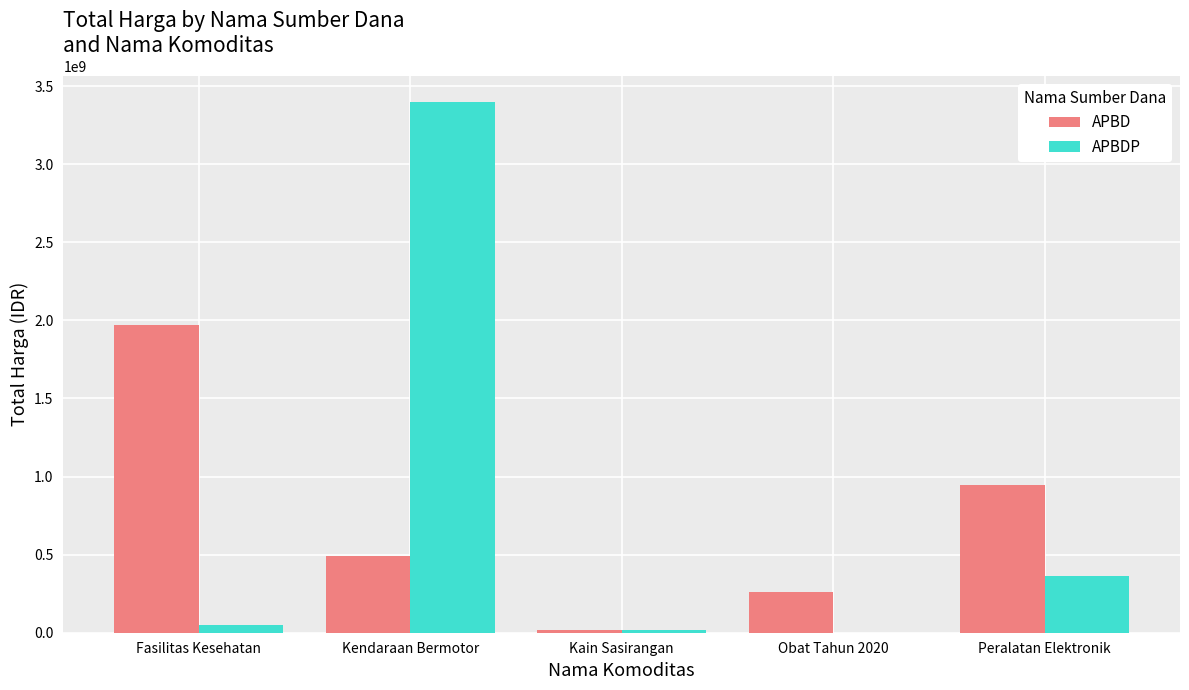

True or false: APBDP has a value of 3395564100 at Kendaraan Bermotor.

True